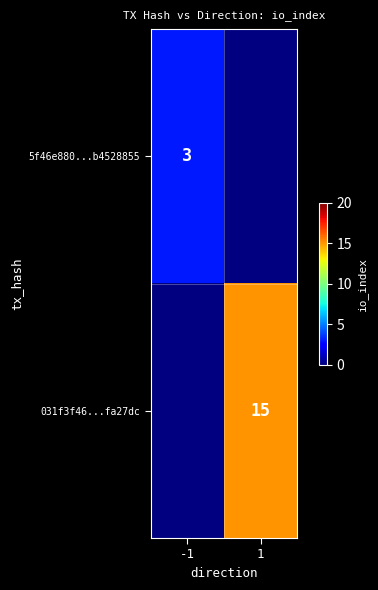

Which has a higher value, 1 or -1?

-1